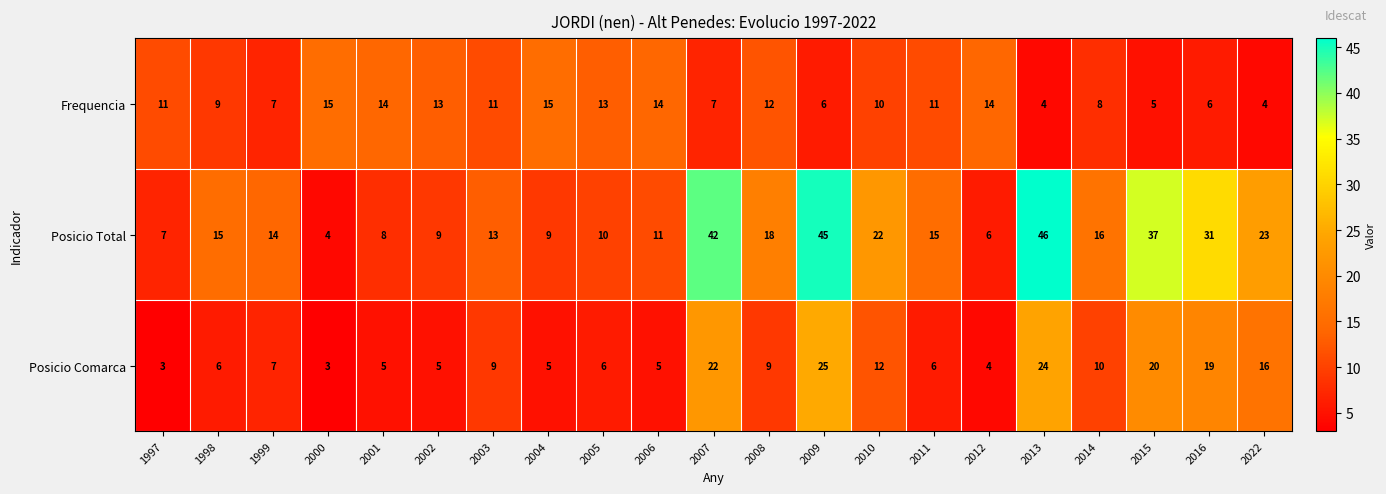

Which series has the widest spread of values?

Posicio Total